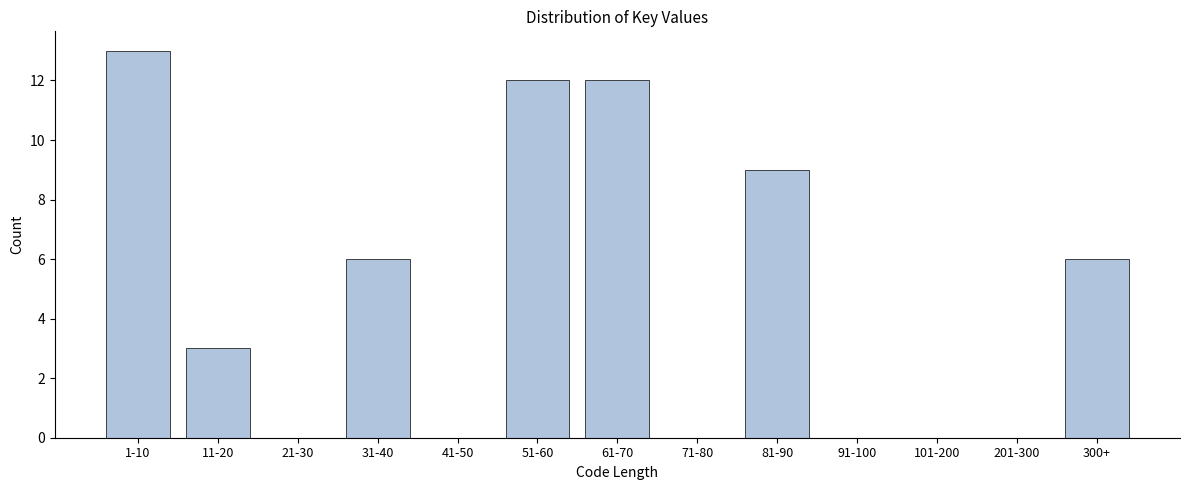

Reading left to right, list all the values displayed in this chart.

1-10=13	11-20=3	21-30=0	31-40=6	41-50=0	51-60=12	61-70=12	71-80=0	81-90=9	91-100=0	101-200=0	201-300=0	300+=6